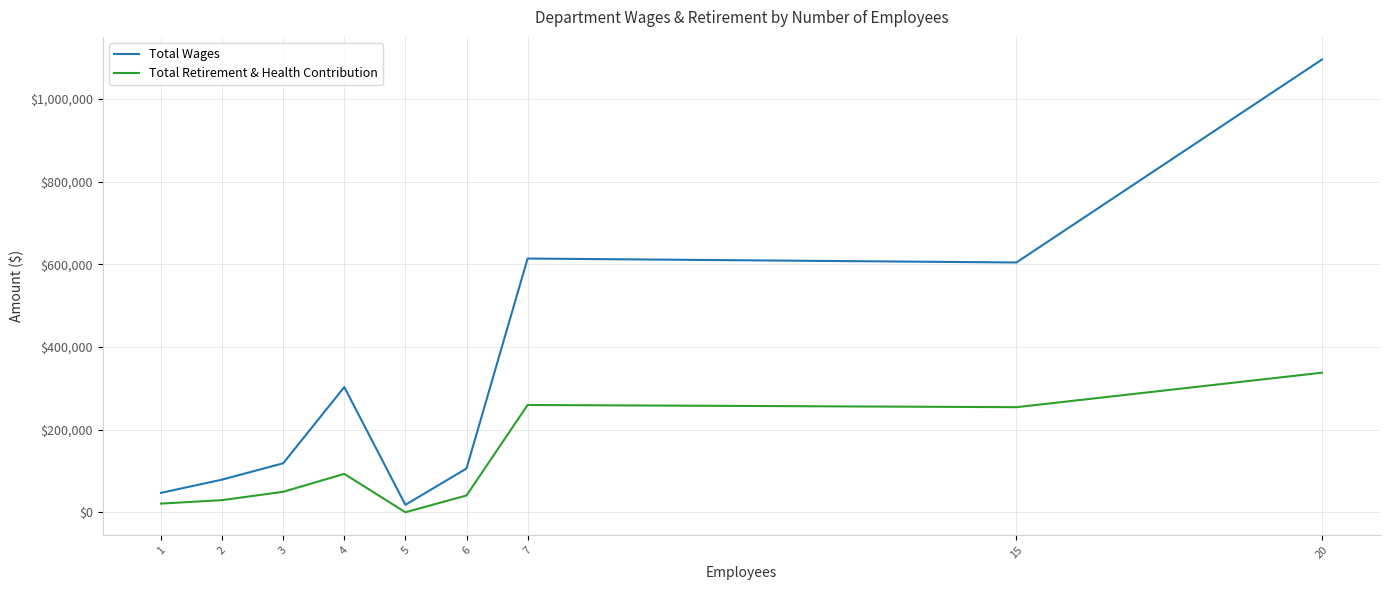

Reading right to left, what are all the values shown in this chart?

Total Wages: 20=1095402	15=604359	7=613889	6=105865	5=18000	4=302951	3=118510	2=78987	1=46955
Total Retirement & Health Contribution: 20=337648	15=254244	7=259567	6=40606	5=0	4=92863	3=49521	2=29334	1=21009